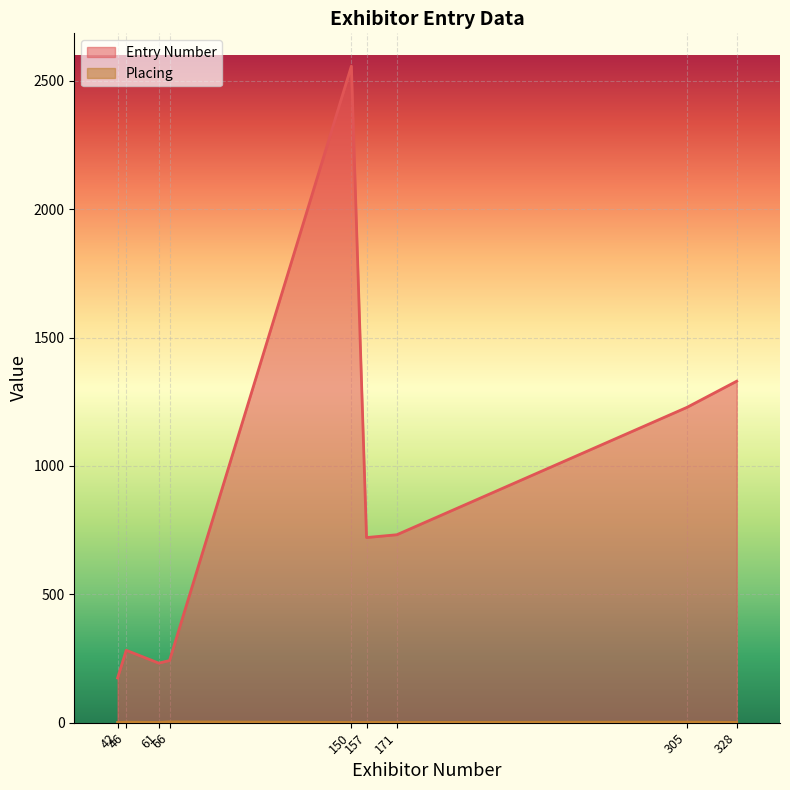

True or false: Placing and Entry Number cross at least once.

False